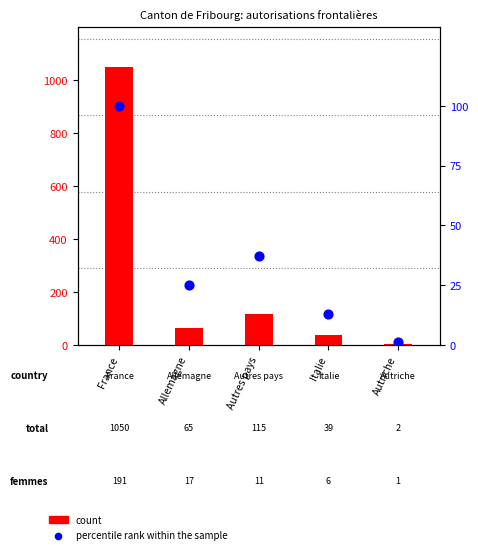

Between Autriche and Allemagne, which is larger?

Allemagne